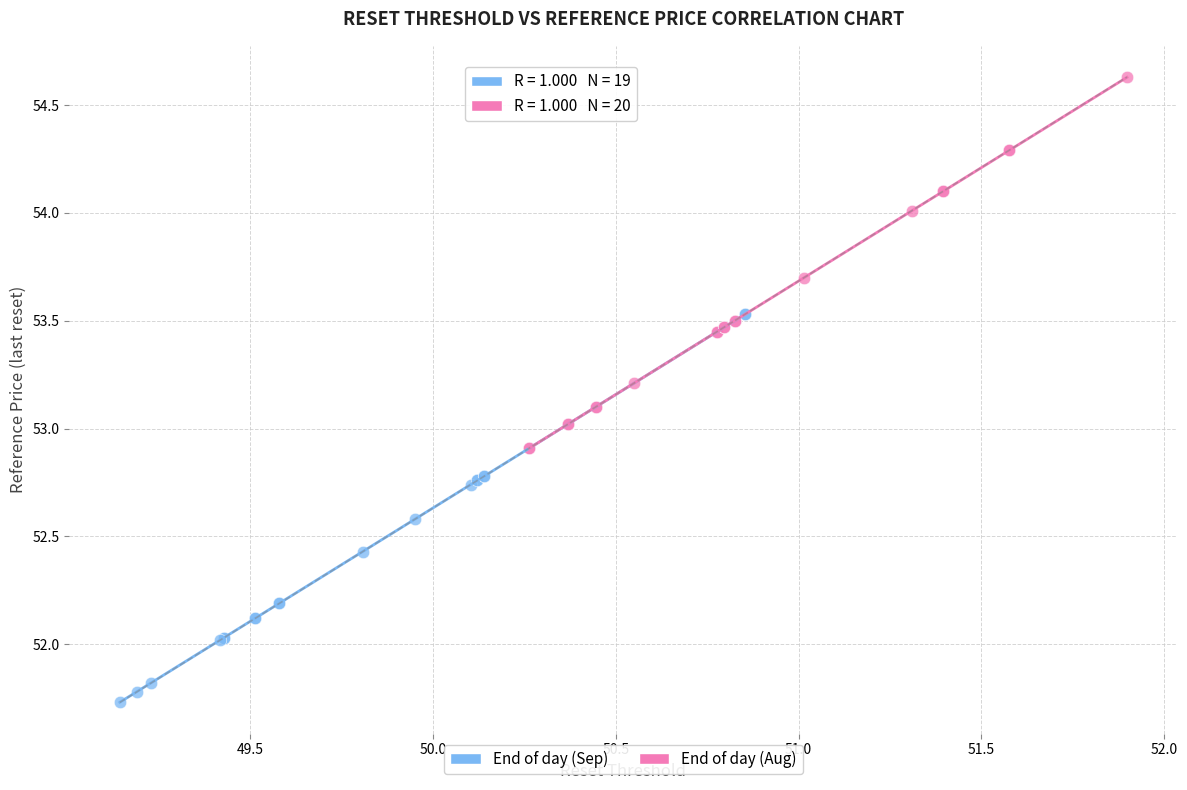

Which series contains the lowest Y value?

End of day (Sep)